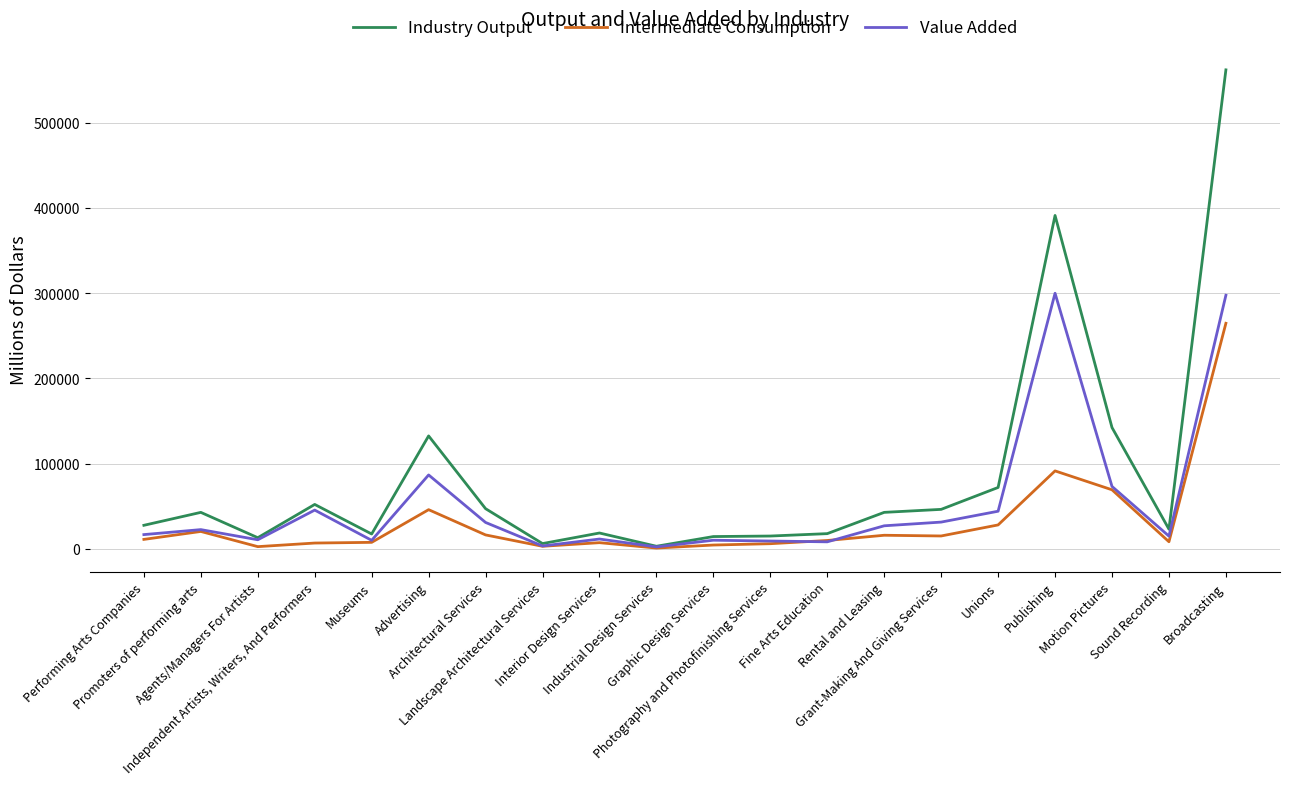

What is the maximum value shown in the chart?

562311